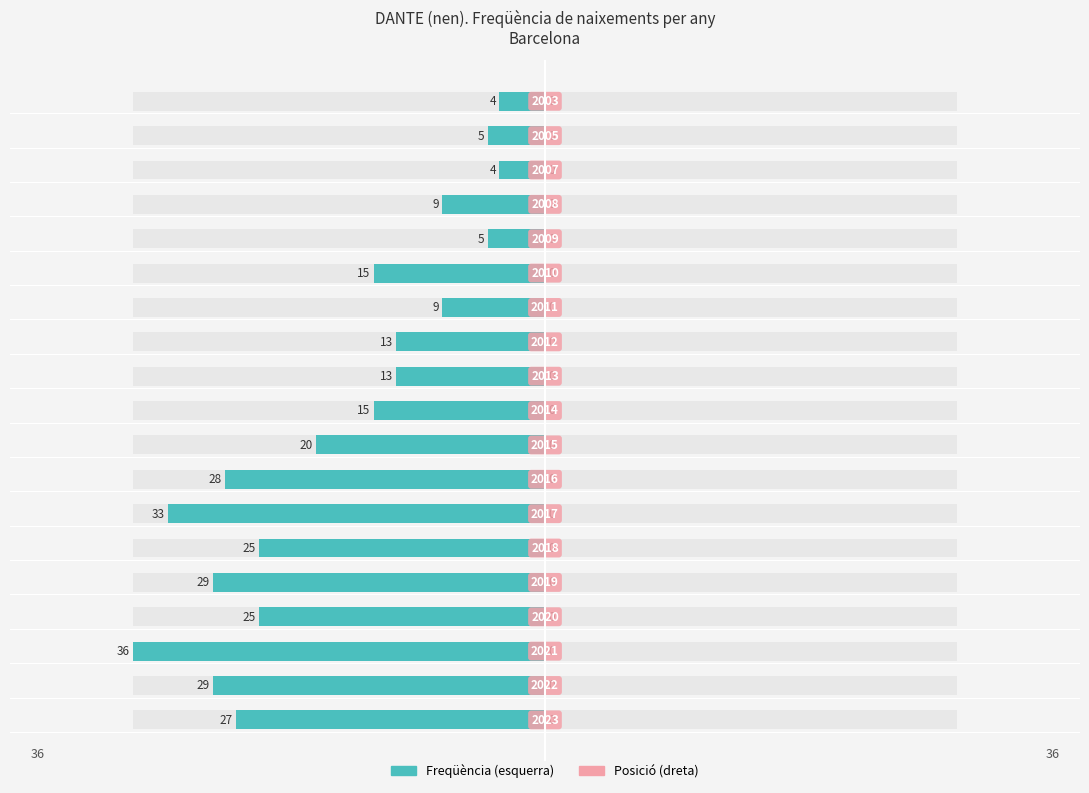

What is the change in value from 2021 to 2015?

-16